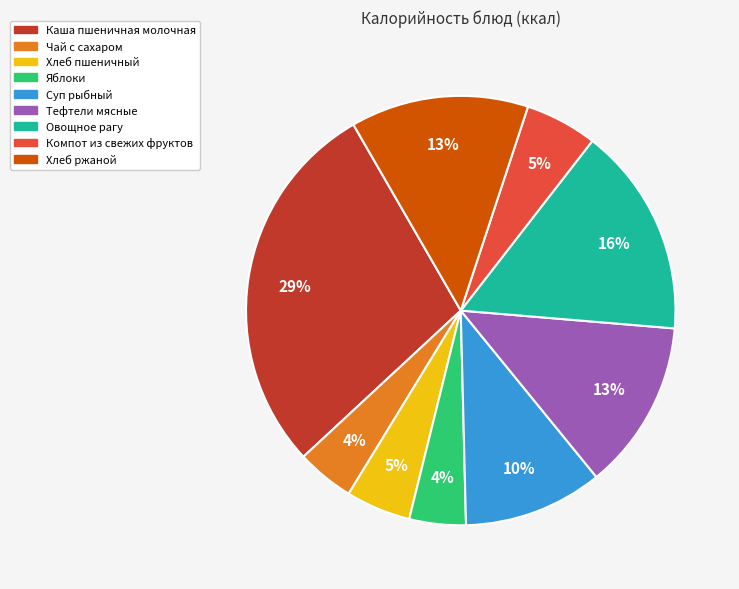

Does Каша пшеничная молочная represent more than half of the total?

No